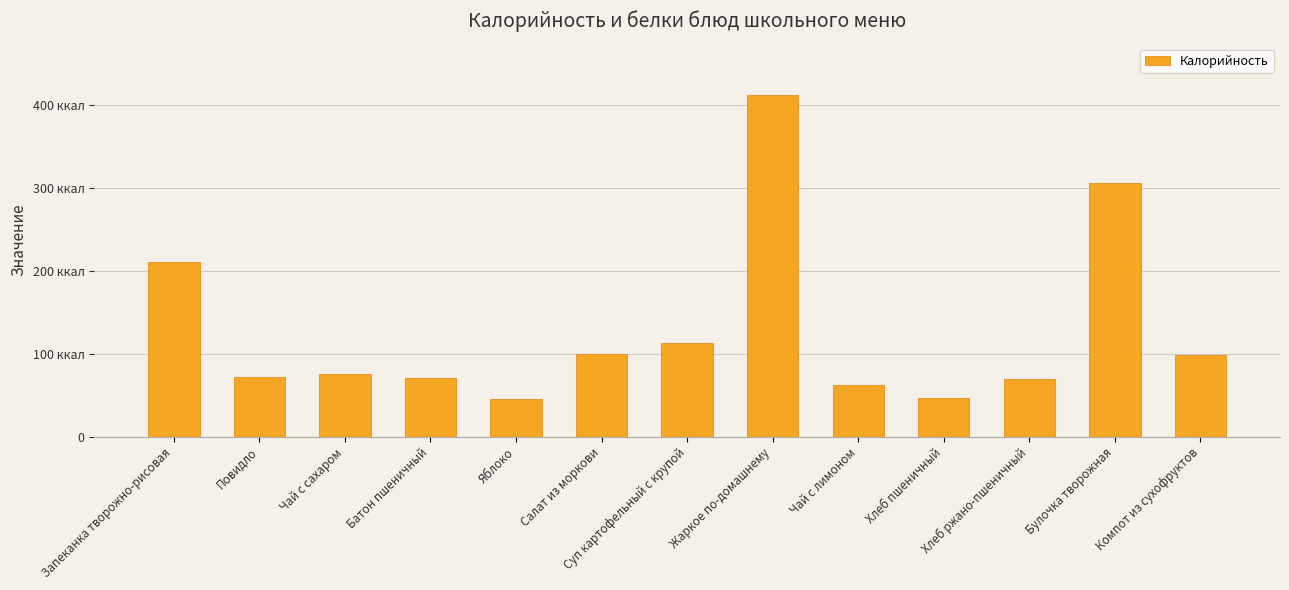

At which label is the value closest to 228?

Запеканка творожно-рисовая